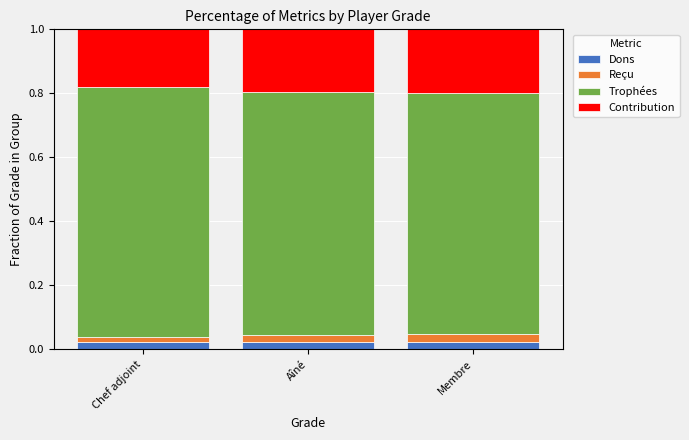

What is the total value across all series at Aîné?

1.0